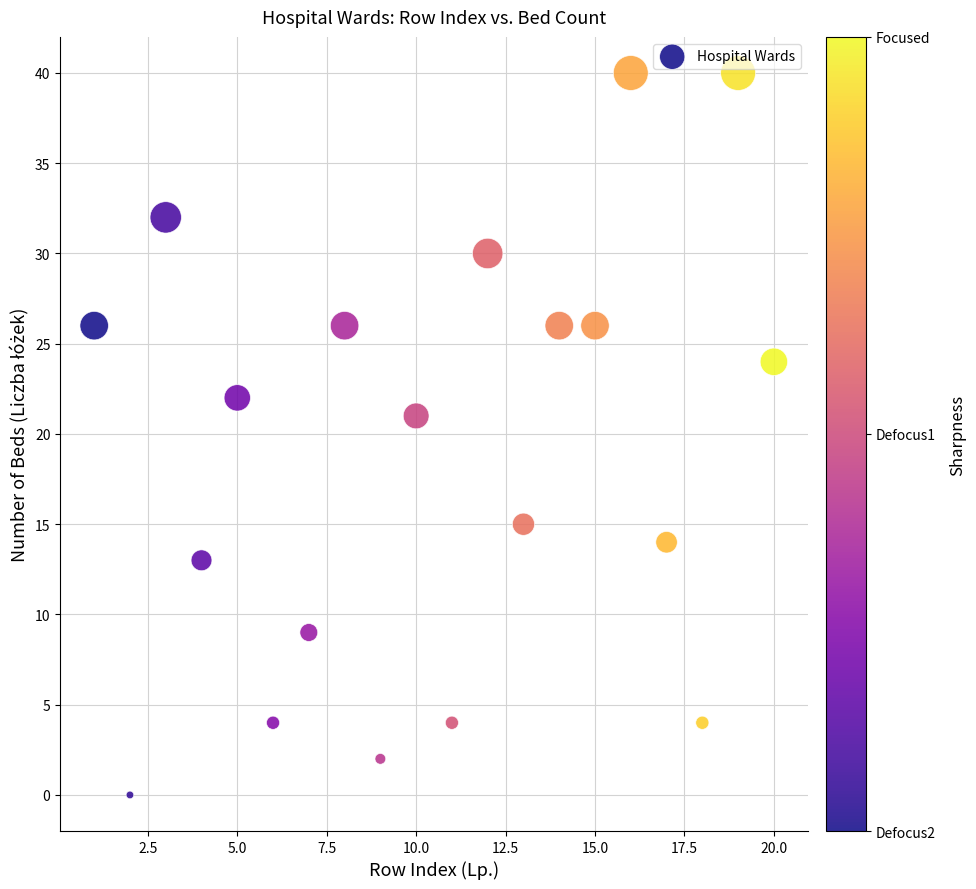

What is the range of X values (max minus min)?

19